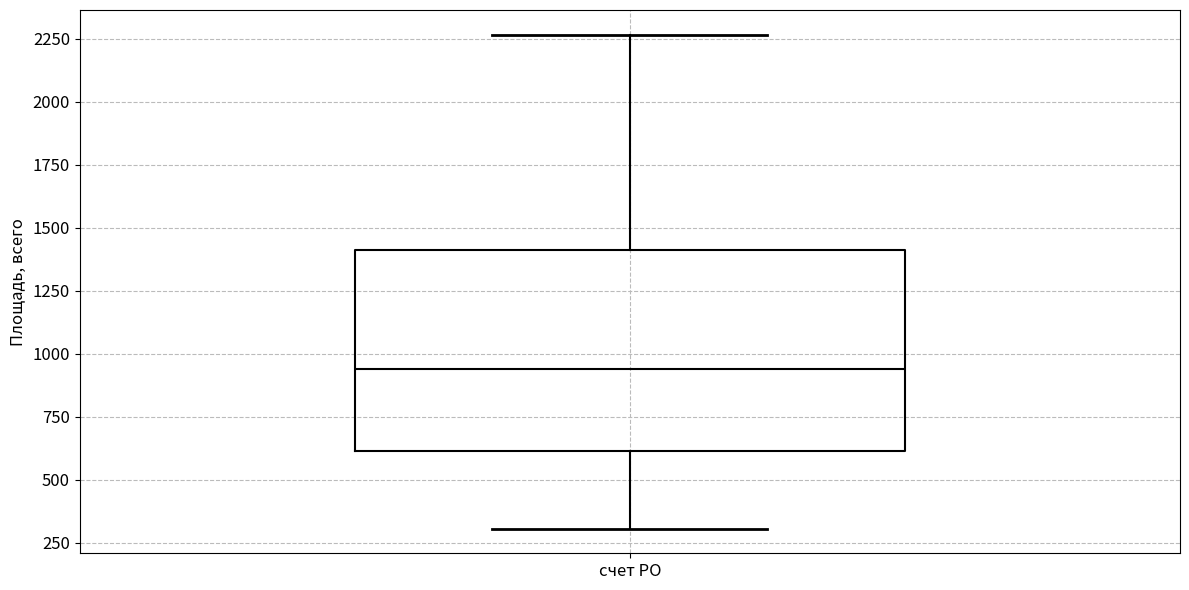

Read this box plot against the y-axis: the position of the median line, the range covered by the box, and the ends of both whiskers. The values are not printed on the chart, so give them approximately, as read against the axis.

median 950, box 600 to 1400, whiskers 300 to 2250